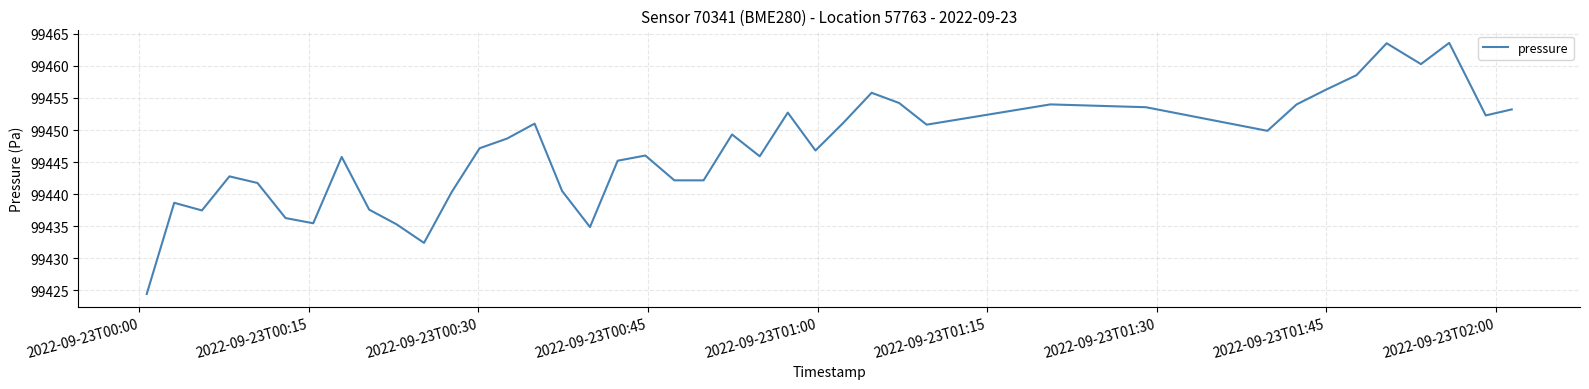

What is the smallest value displayed?

99424.4